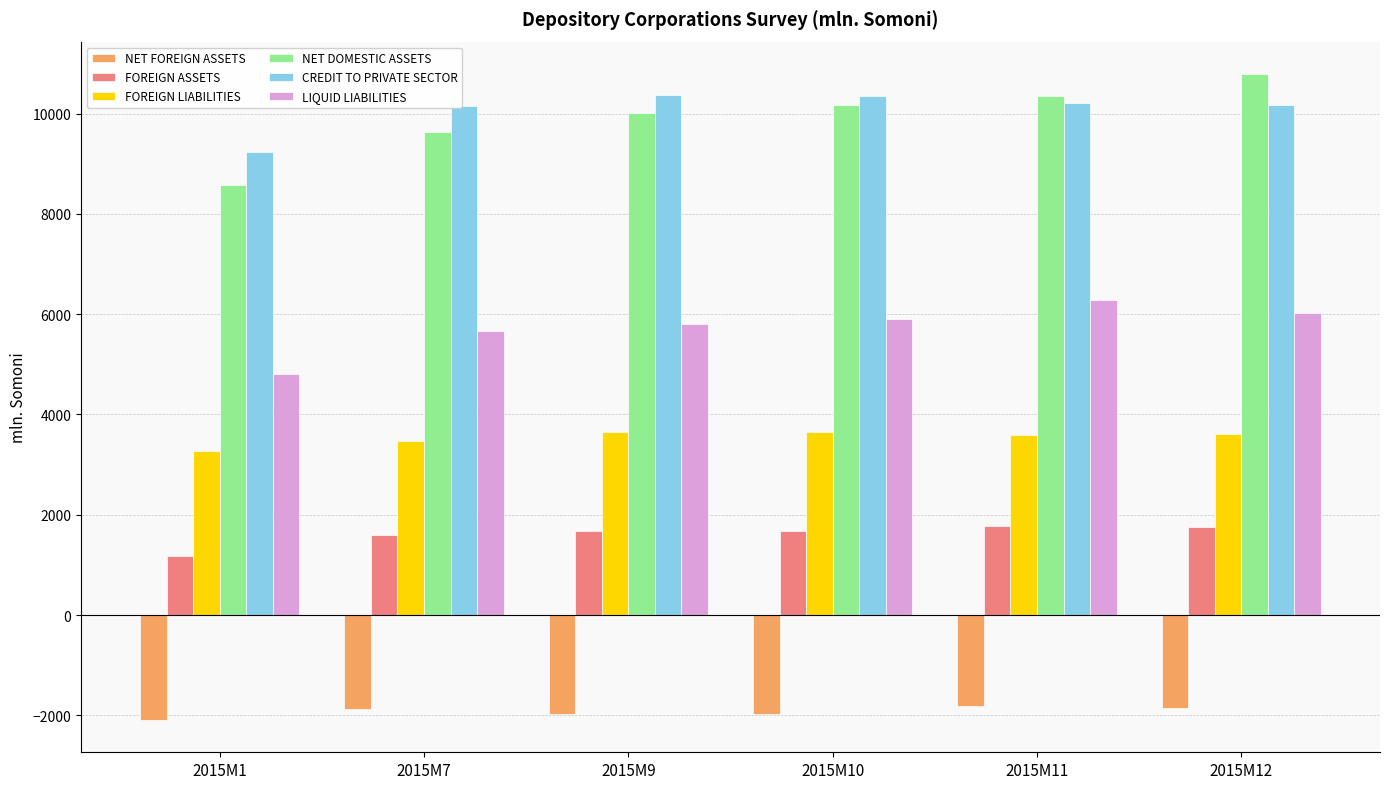

What is the minimum value shown in the chart?

-2091.4